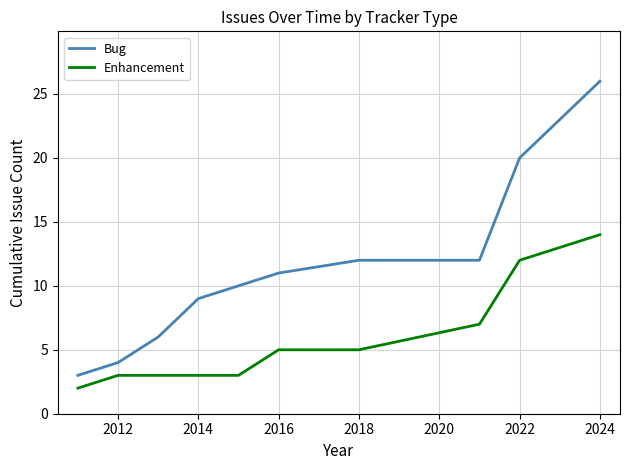

True or false: Bug and Enhancement intersect in this chart.

False